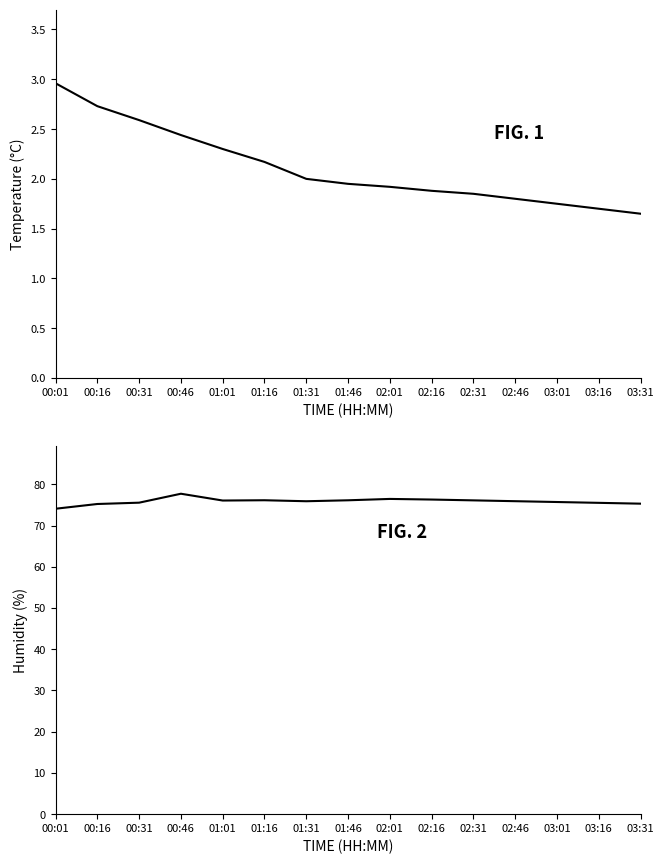

True or false: humidity has more than 0 points higher than both neighbors.

True